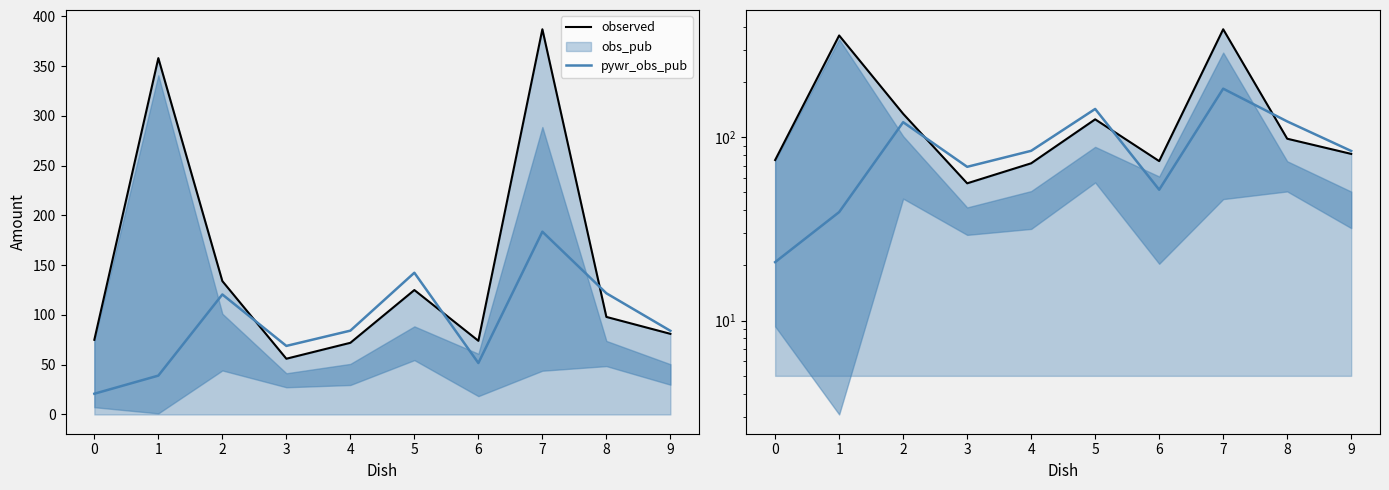

At which category is the sum across all series the highest?

7